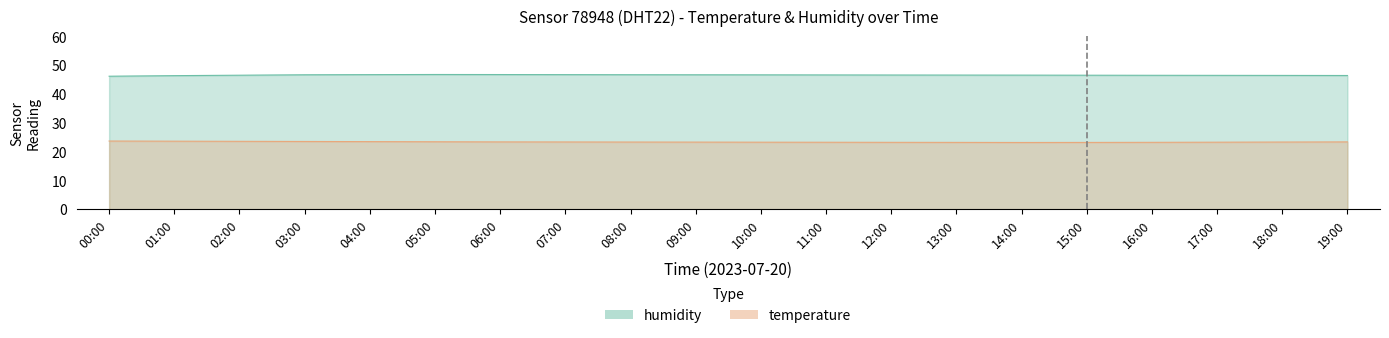

Where is the first local minimum for temperature?

14:00